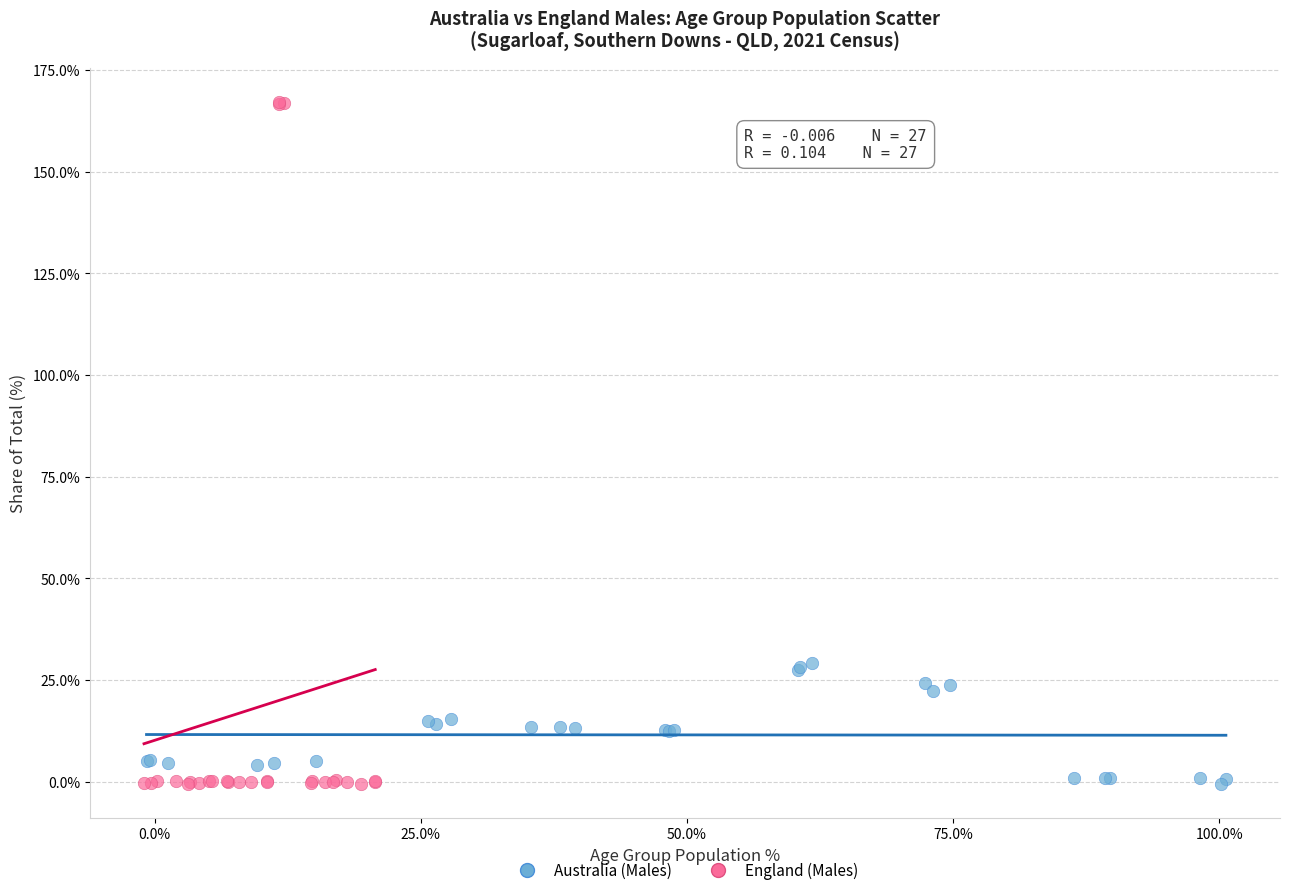

What are all the series names shown in the legend?

Australia (Males), England (Males)